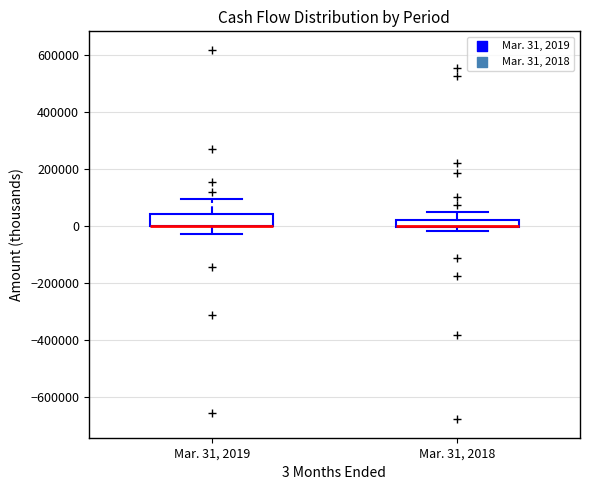

Where is the lower edge of the box for Mar. 31, 2018 on the y-axis? The values are not printed on the chart, so give them approximately, as read against the axis.

0